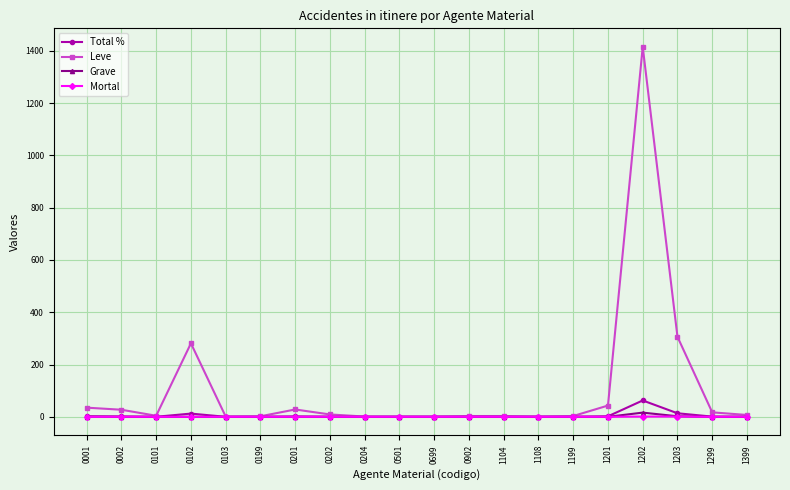

At which label does Leve reach its peak?

1202